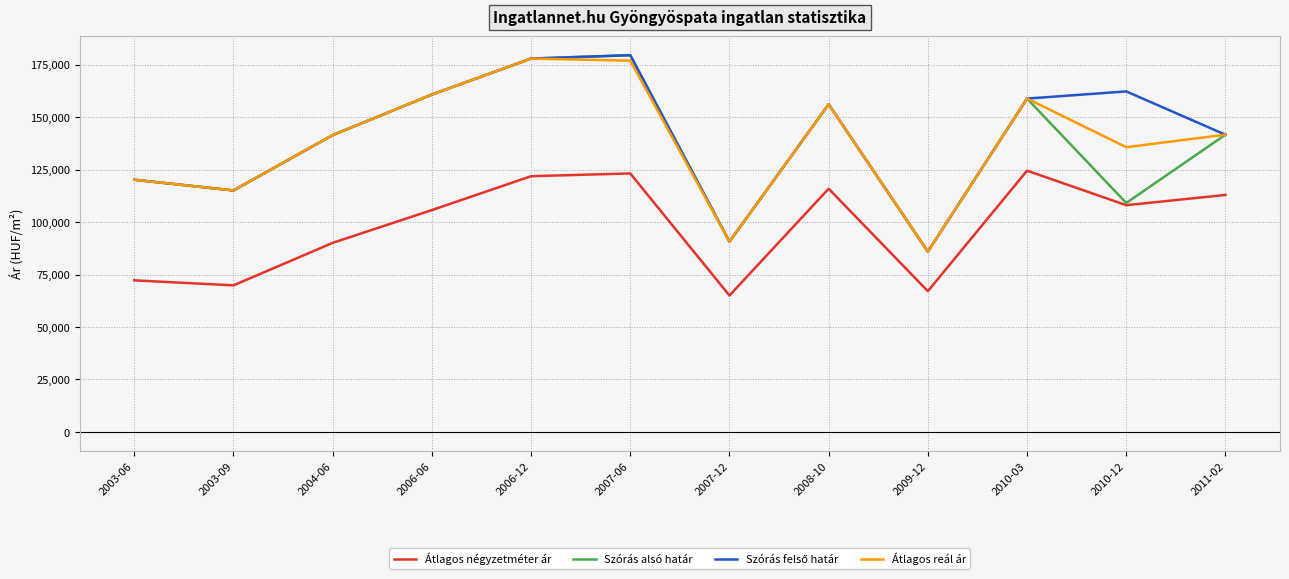

True or false: Átlagos reál ár and Átlagos négyzetméter ár cross at least once.

False